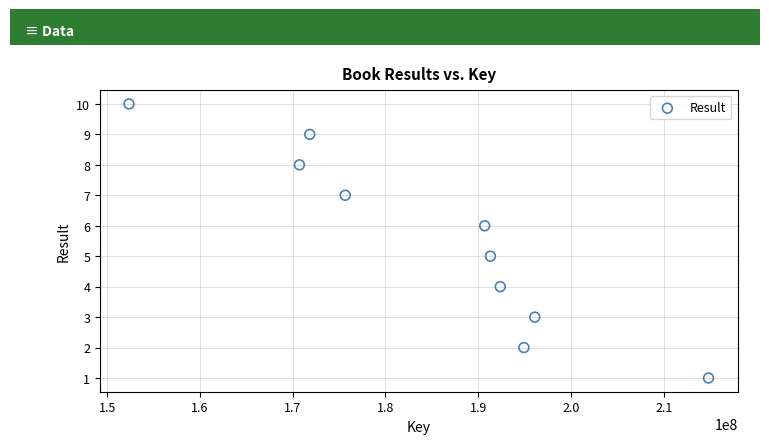

What is the average X value?

185080828